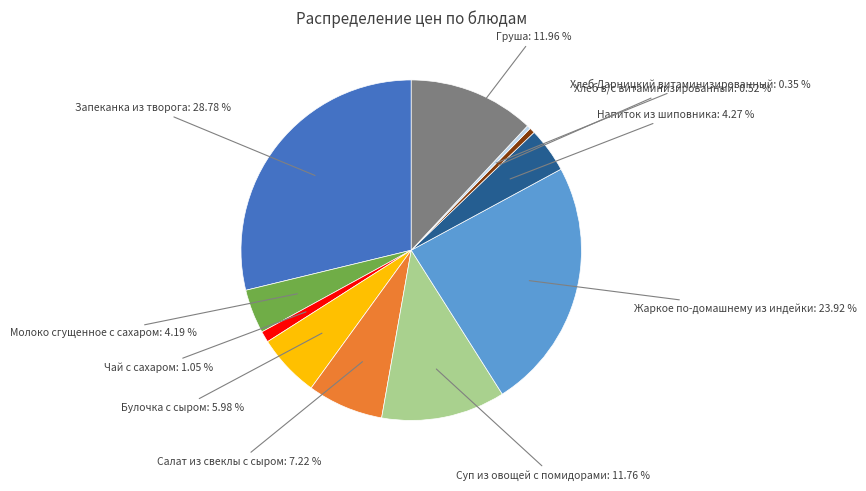

What percentage is NOT represented by Напиток из шиповника?

95.7%